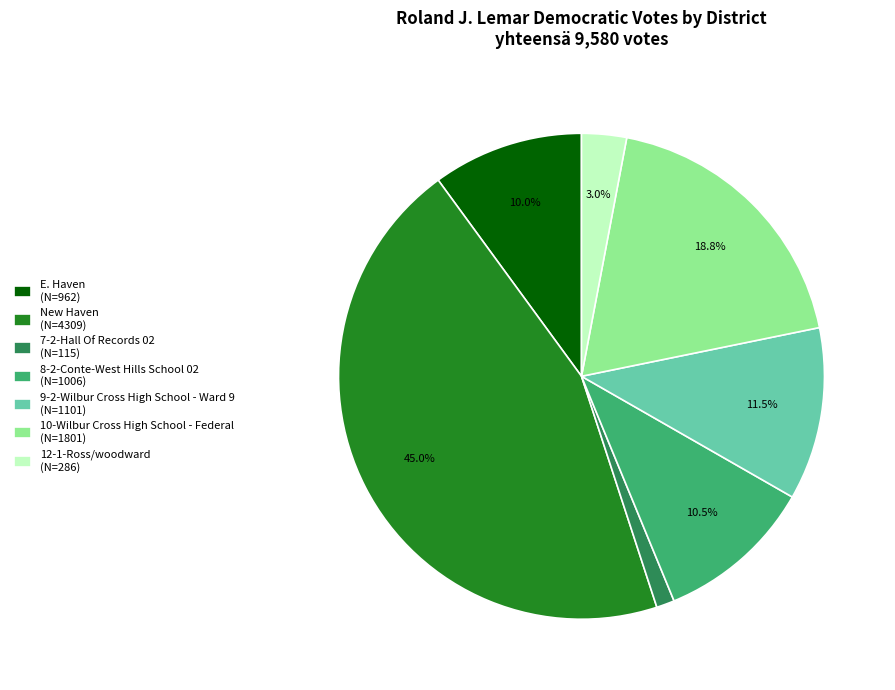

The E. Haven slice represents 10% of the pie. True or false?

True